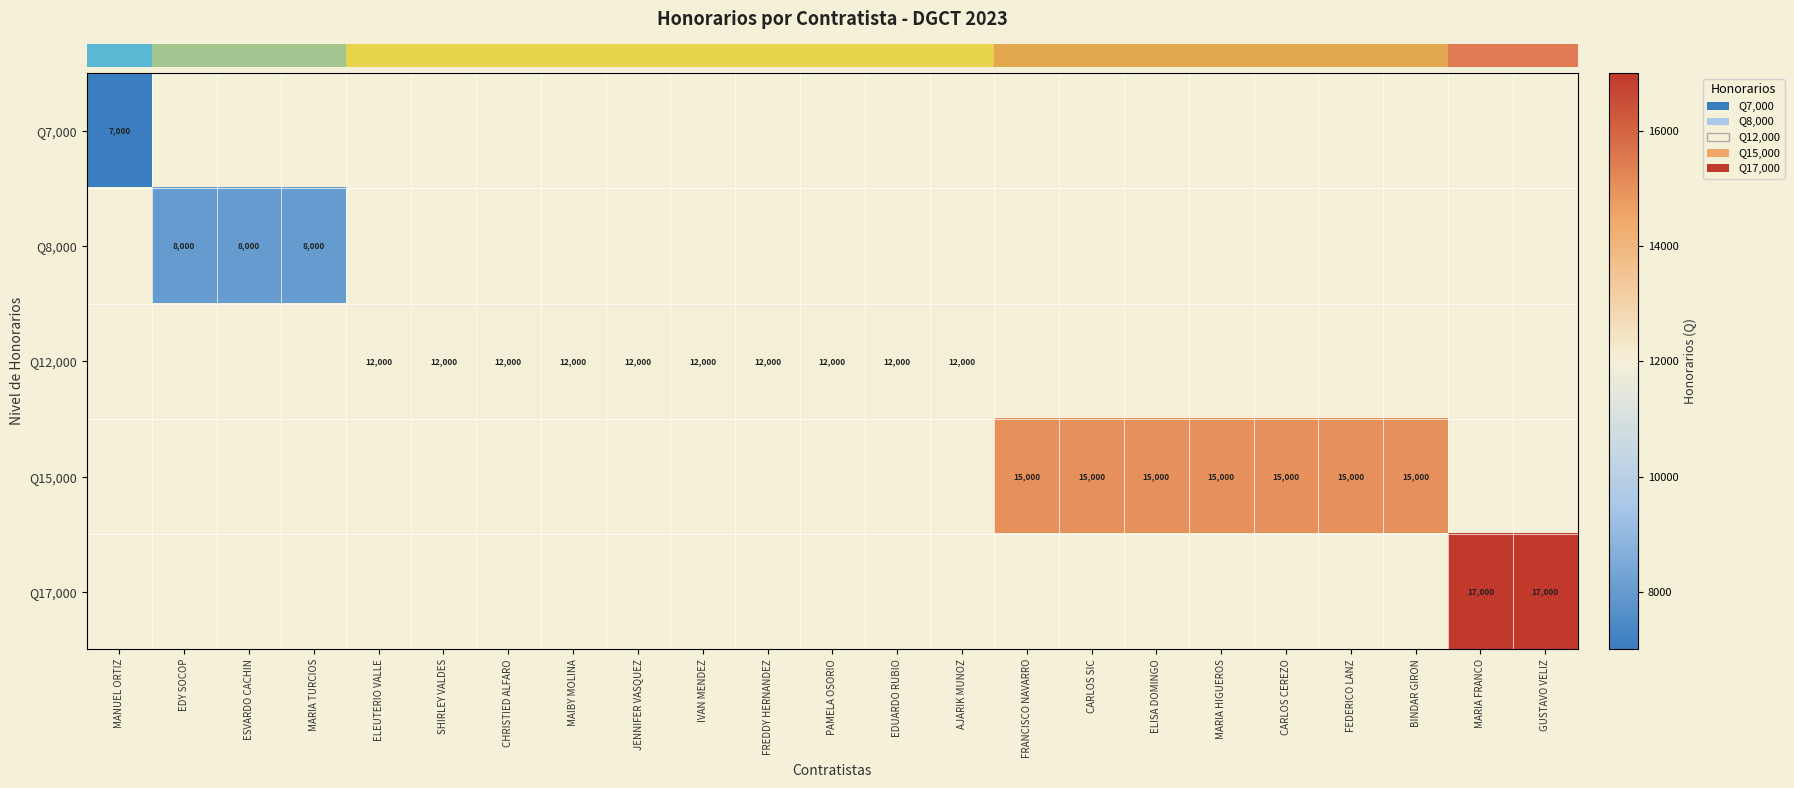

Count the number of categories in the chart.

23